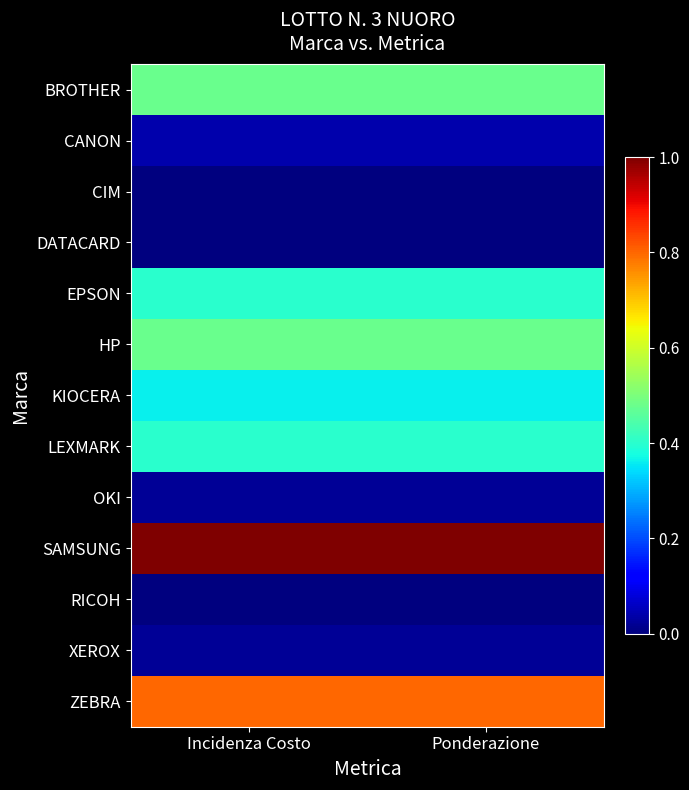

Reading left to right, what are all the values shown in this chart?

BROTHER: Incidenza Costo=0.5	Ponderazione=0.5
CANON: Incidenza Costo=0.0	Ponderazione=0.0
CIM: Incidenza Costo=0.0	Ponderazione=0.0
DATACARD: Incidenza Costo=0.0	Ponderazione=0.0
EPSON: Incidenza Costo=0.4	Ponderazione=0.4
HP: Incidenza Costo=0.5	Ponderazione=0.5
KIOCERA: Incidenza Costo=0.4	Ponderazione=0.4
LEXMARK: Incidenza Costo=0.4	Ponderazione=0.4
OKI: Incidenza Costo=0.0	Ponderazione=0.0
SAMSUNG: Incidenza Costo=1.0	Ponderazione=1.0
RICOH: Incidenza Costo=0.0	Ponderazione=0.0
XEROX: Incidenza Costo=0.0	Ponderazione=0.0
ZEBRA: Incidenza Costo=0.8	Ponderazione=0.8